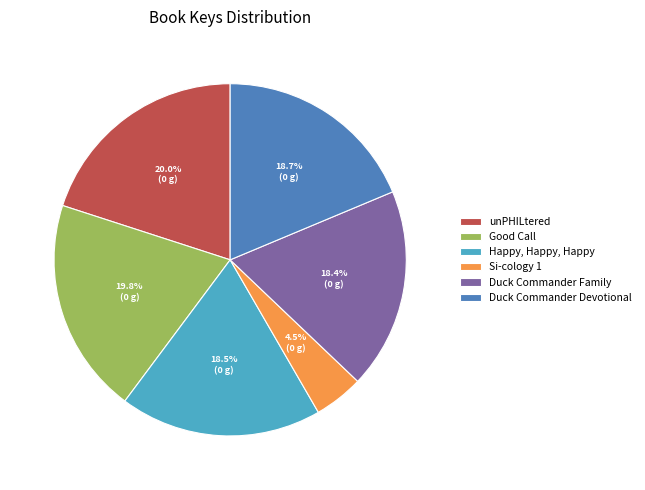

Rank the categories by value from lowest to highest.

Si-cology 1, Duck Commander Family, Happy, Happy, Happy, Duck Commander Devotional, Good Call, unPHILtered